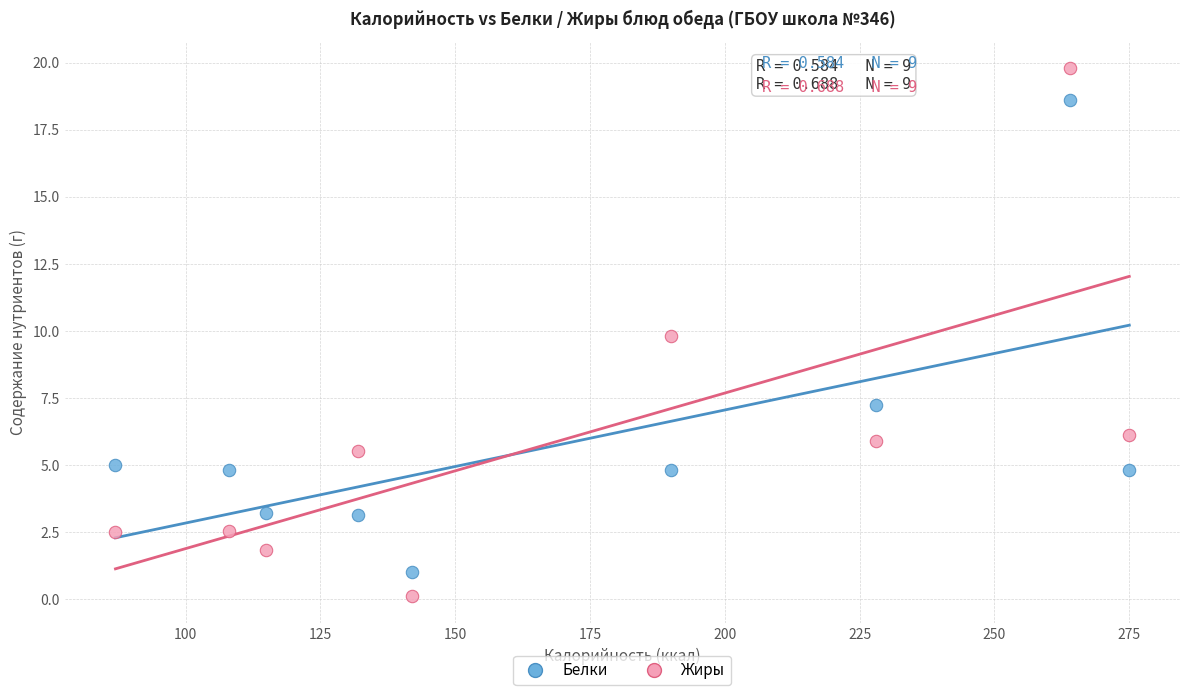

Which series contains the lowest Y value?

Жиры